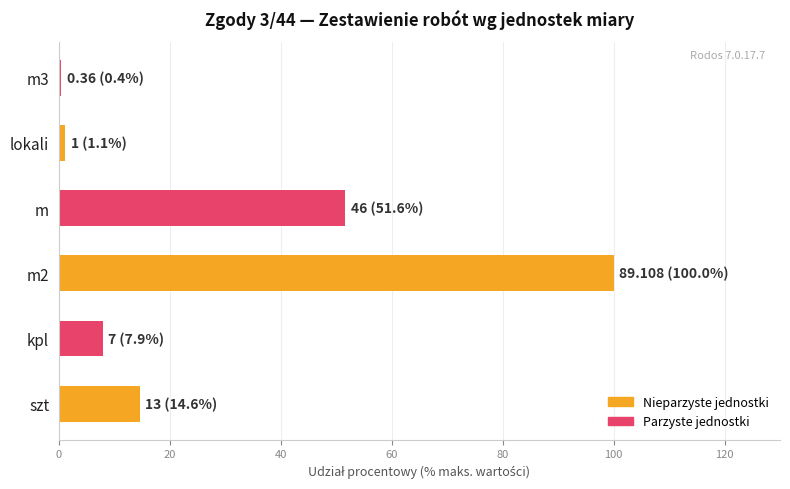

How many values exceed 14?

3